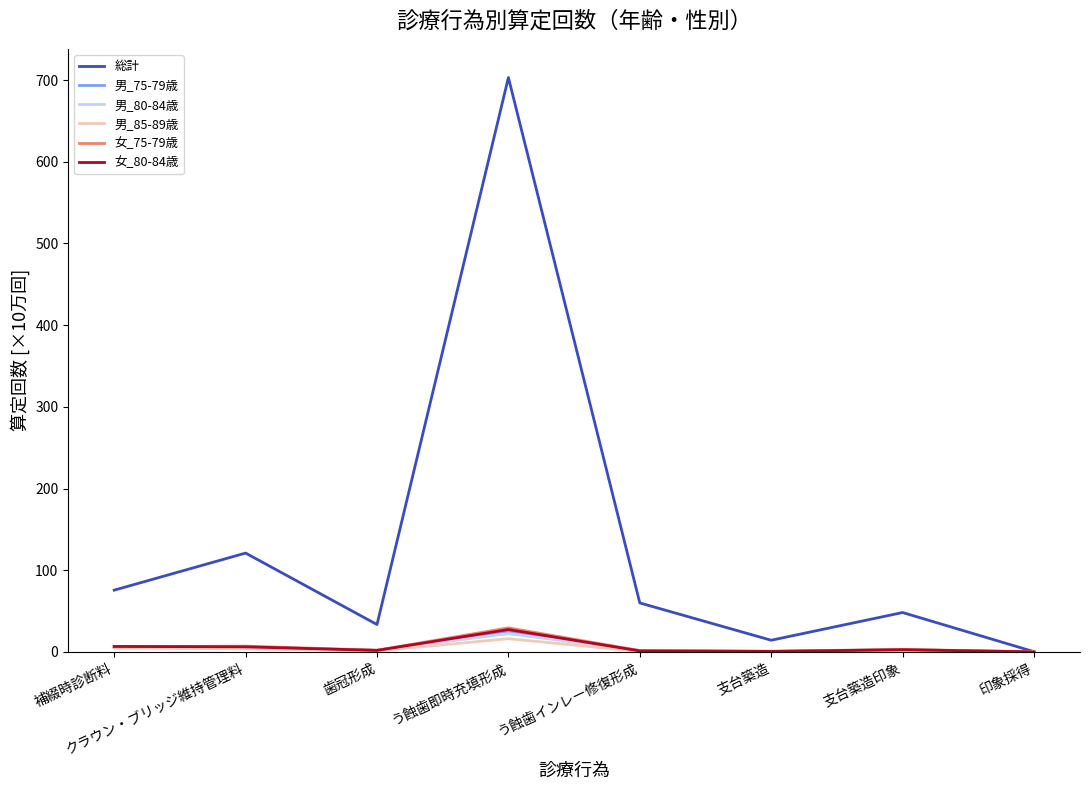

What is the greatest value displayed?

703.2